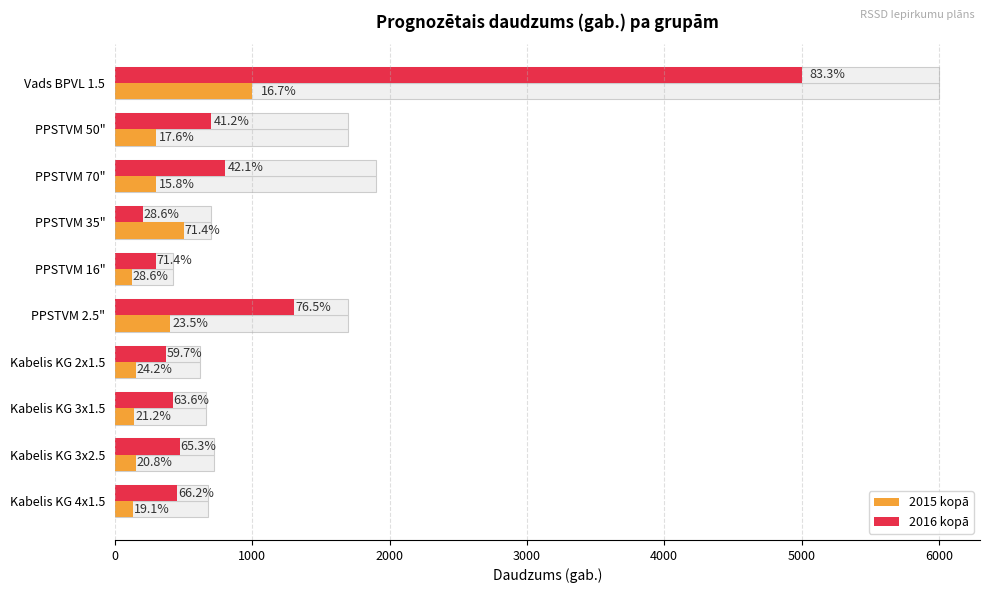

What is the sum of all 2015 kopā values?

3190